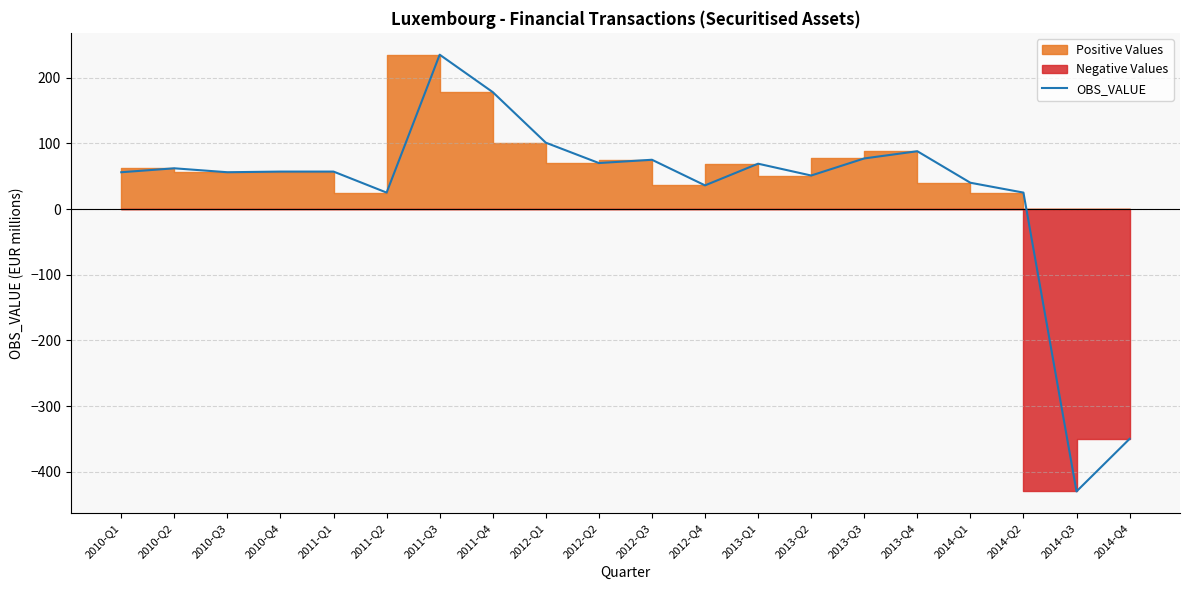

At which label is the value closest to -97?

2011-Q2